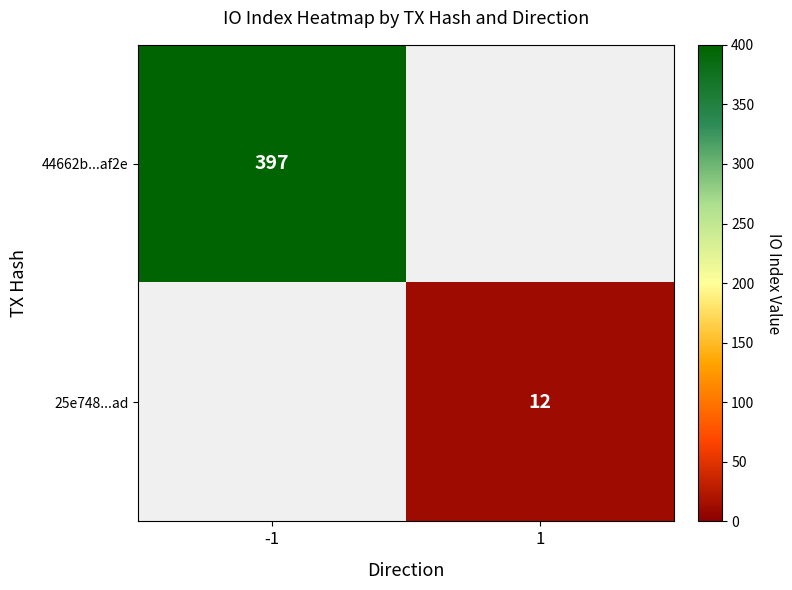

Which has a higher value, 1 or -1?

-1